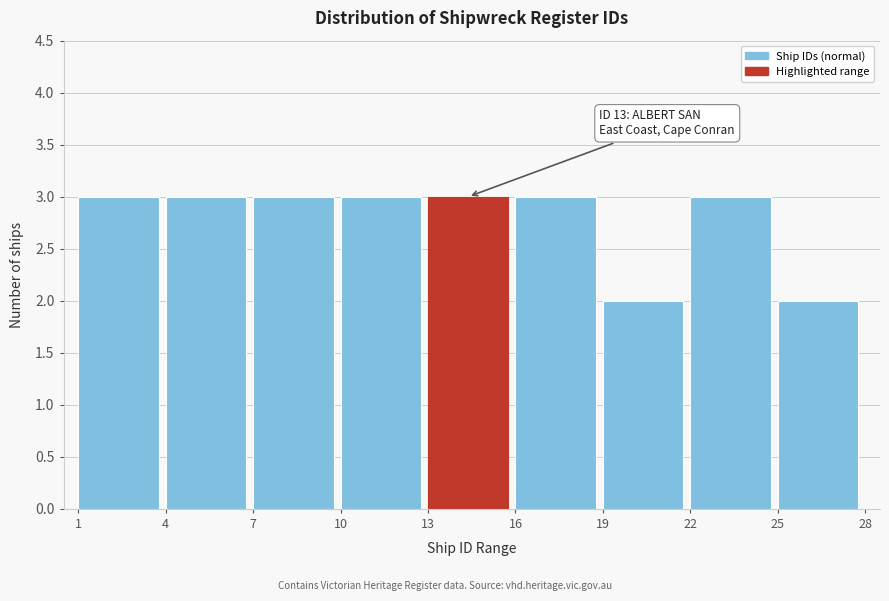

Reading left to right, what are all the values shown in this chart?

3	3	3	3	3	3	2	3	2